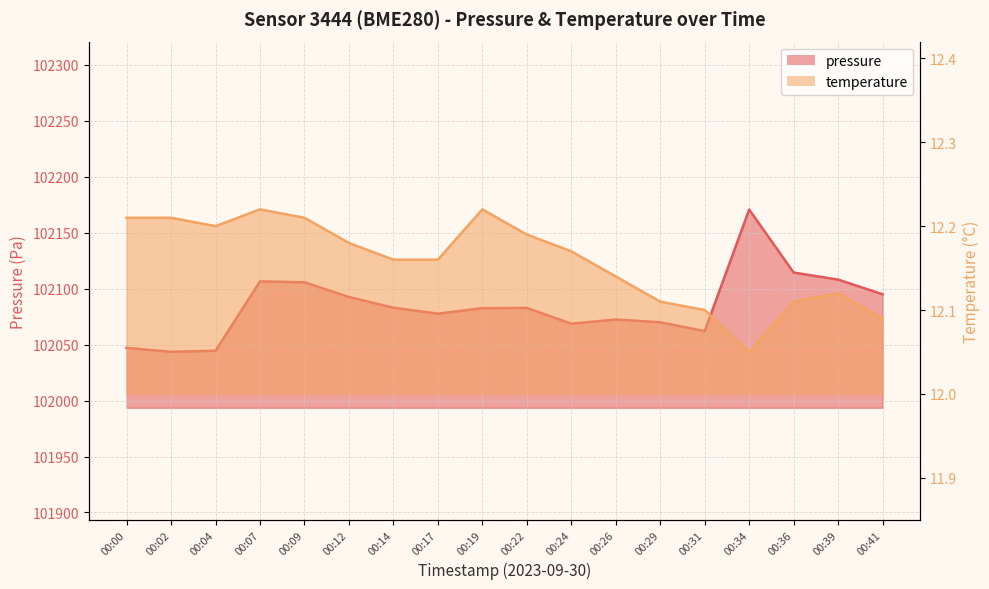

At which category does the chart reach its peak across all series?

00:34